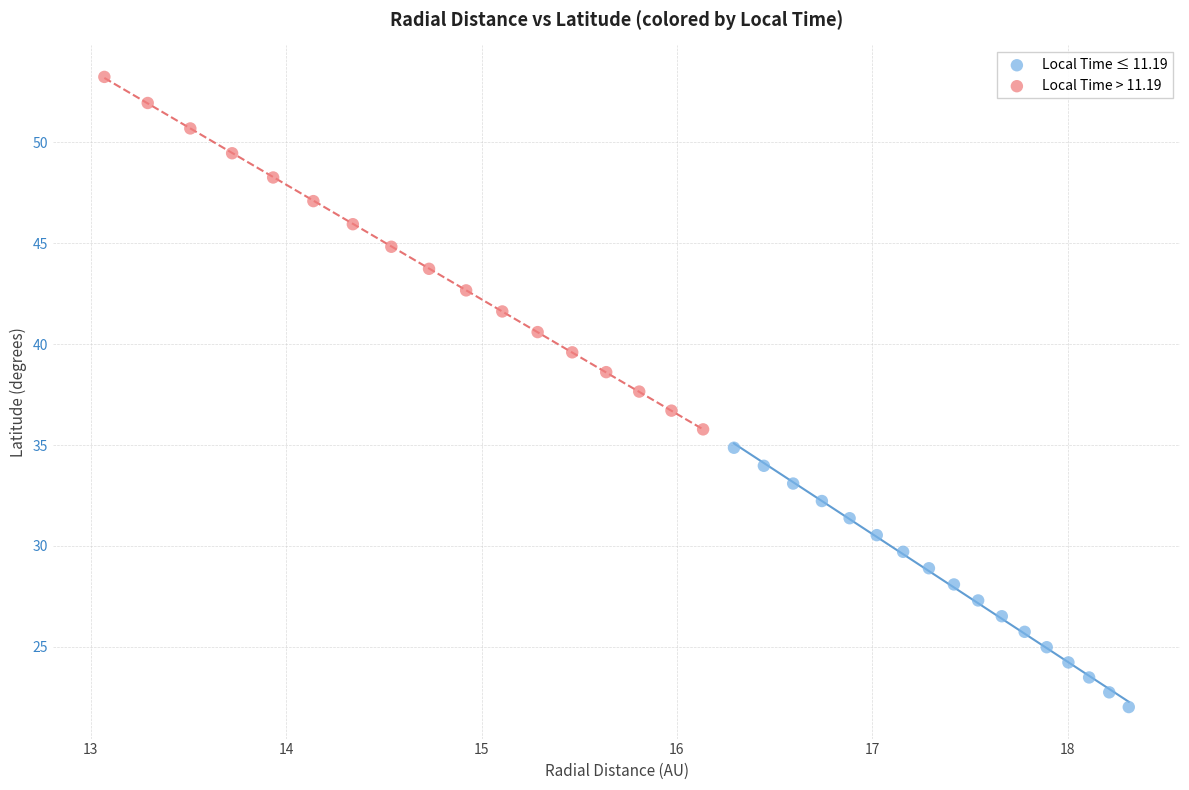

Which series reaches the minimum Y coordinate?

Local Time ≤ 11.19